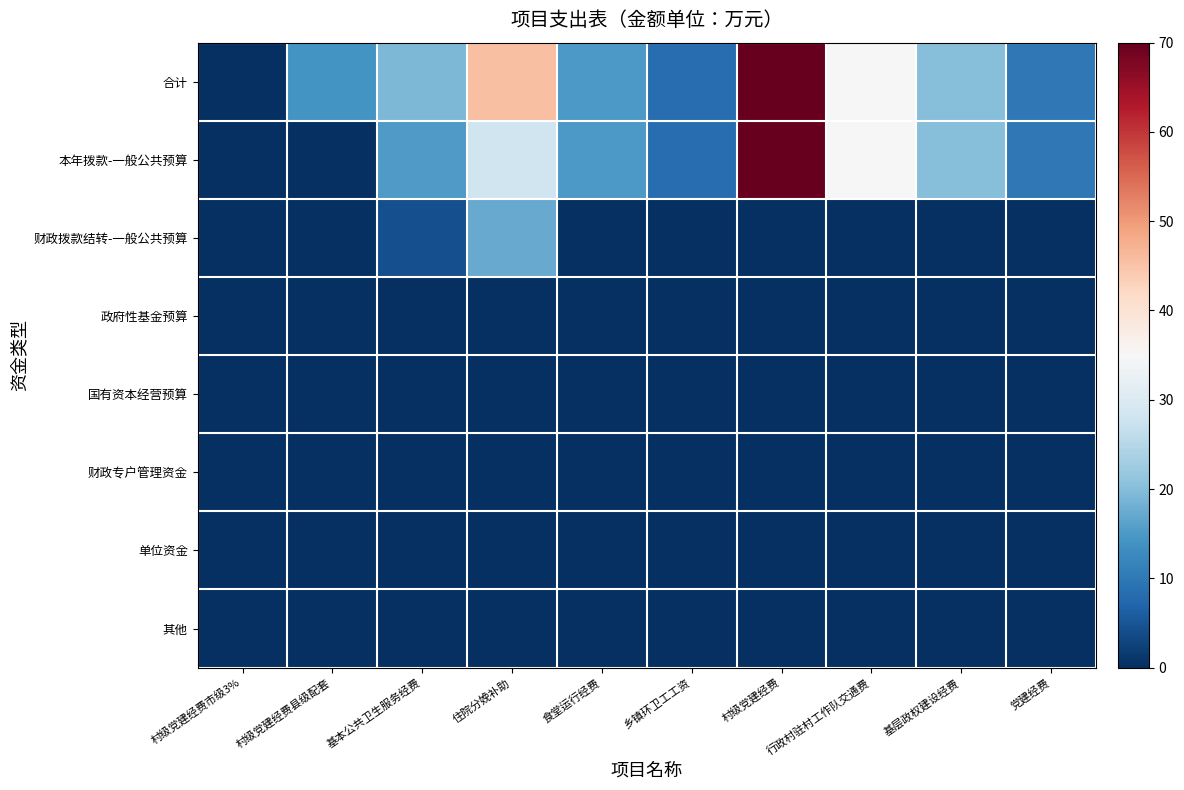

How many data points does each series have?

10